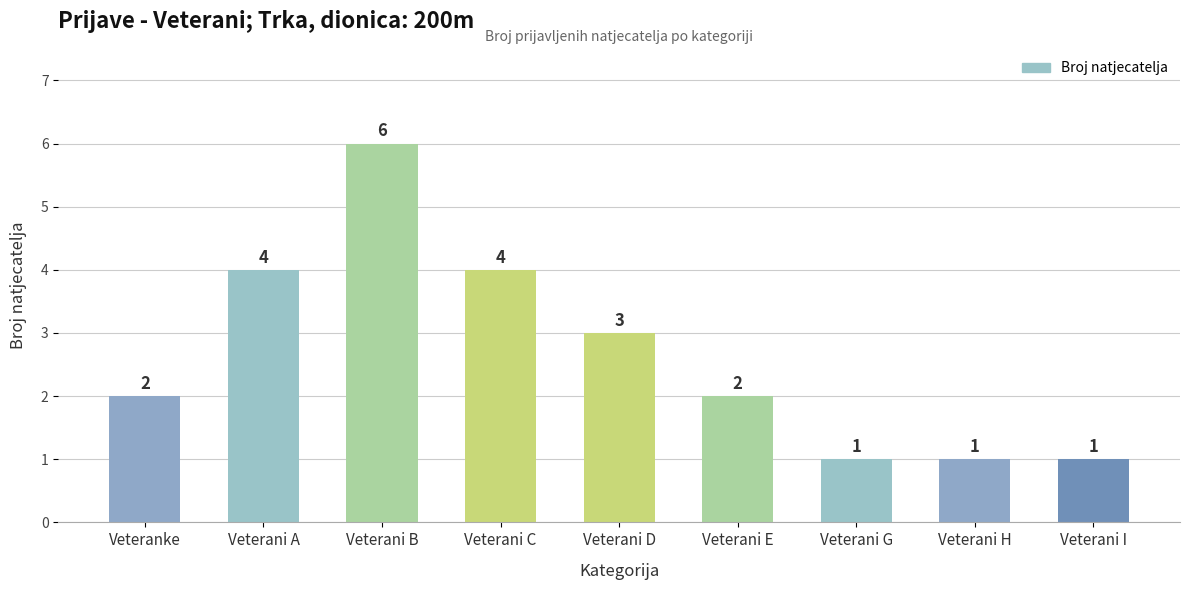

What is the difference between the maximum and minimum values?

5